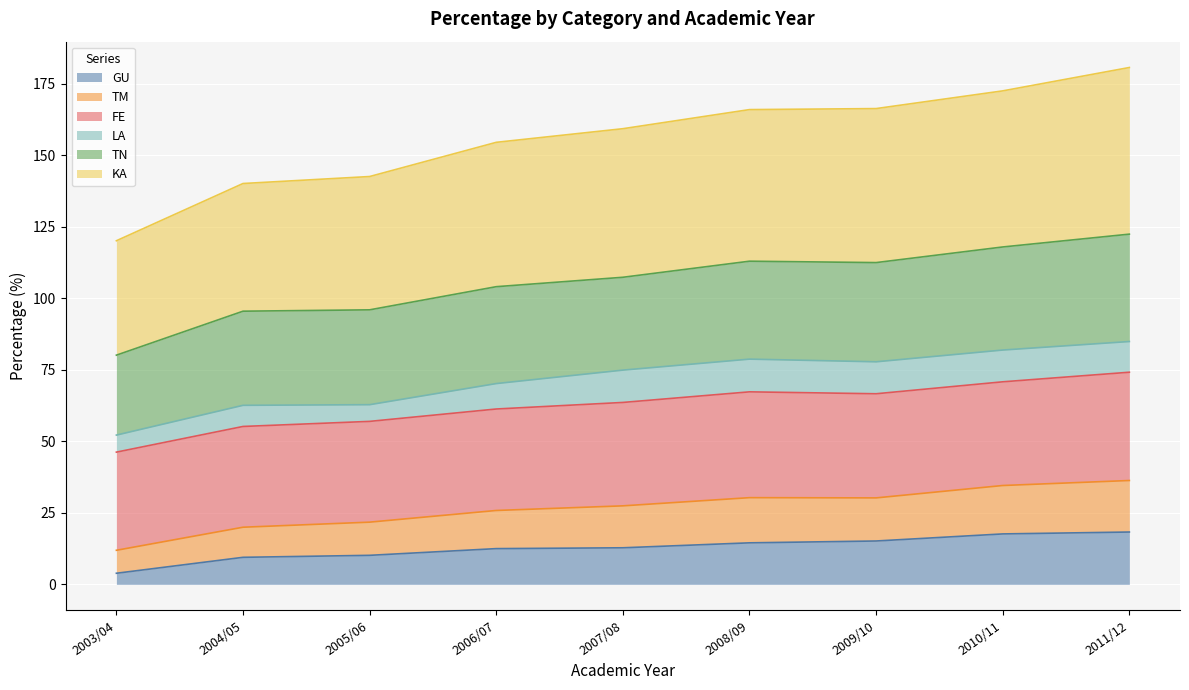

What is the value of the GU point at the 6th from the left?

14.5